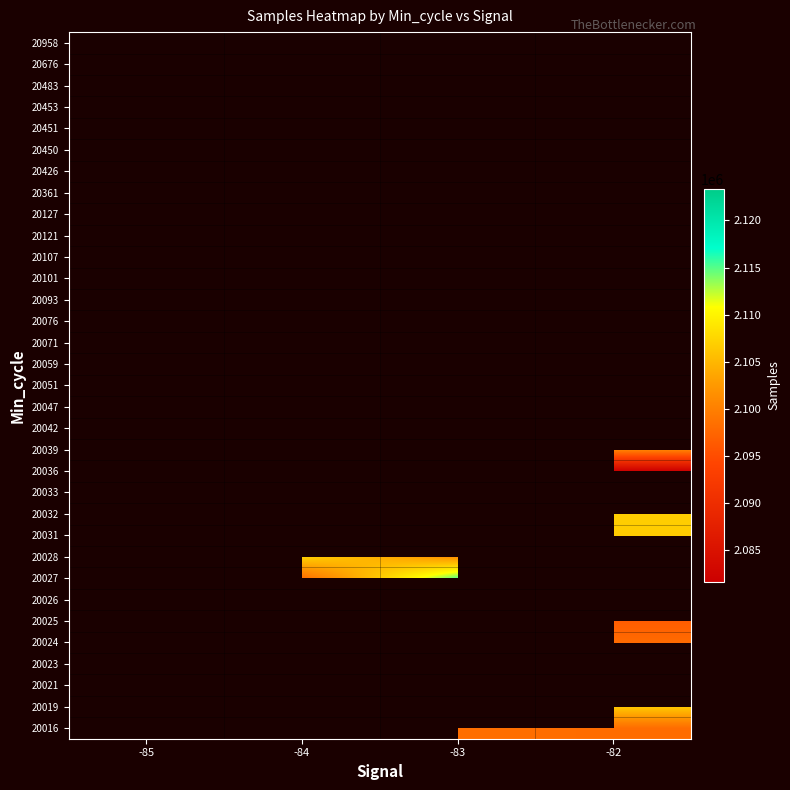

The 20039 series shows 3722631.9 at -82. True or false?

False